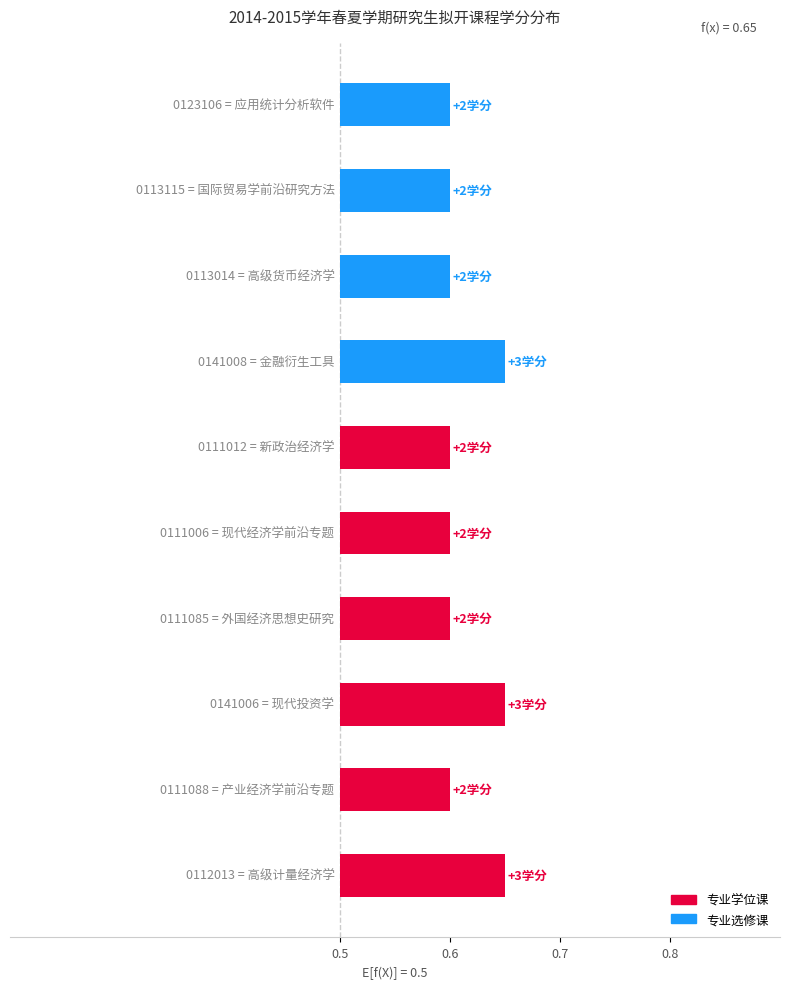

The value at 外国经济思想史研究 is 0.1. True or false?

True